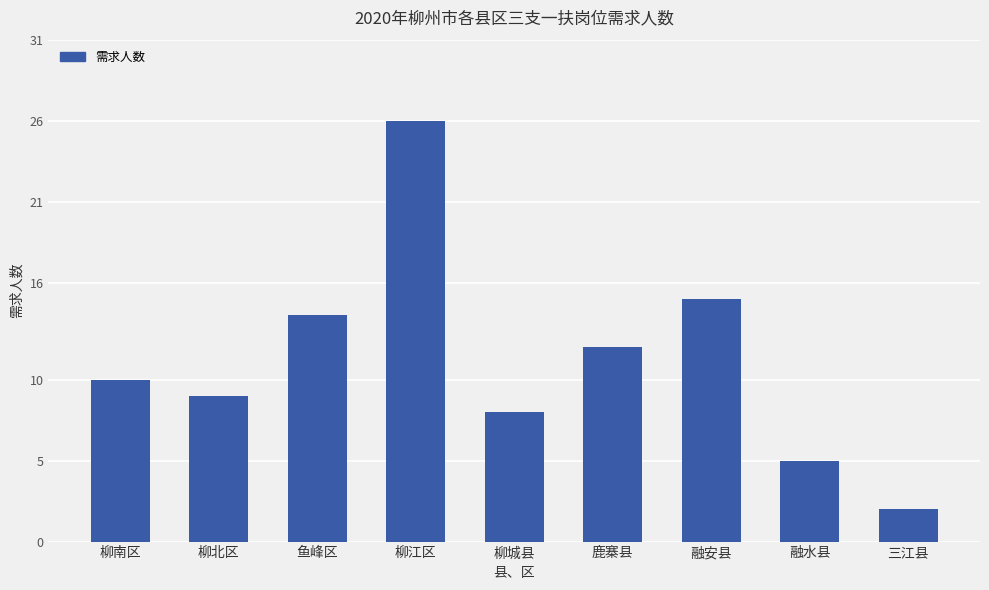

Is it true that the value at 鹿寨县 is 18?

False